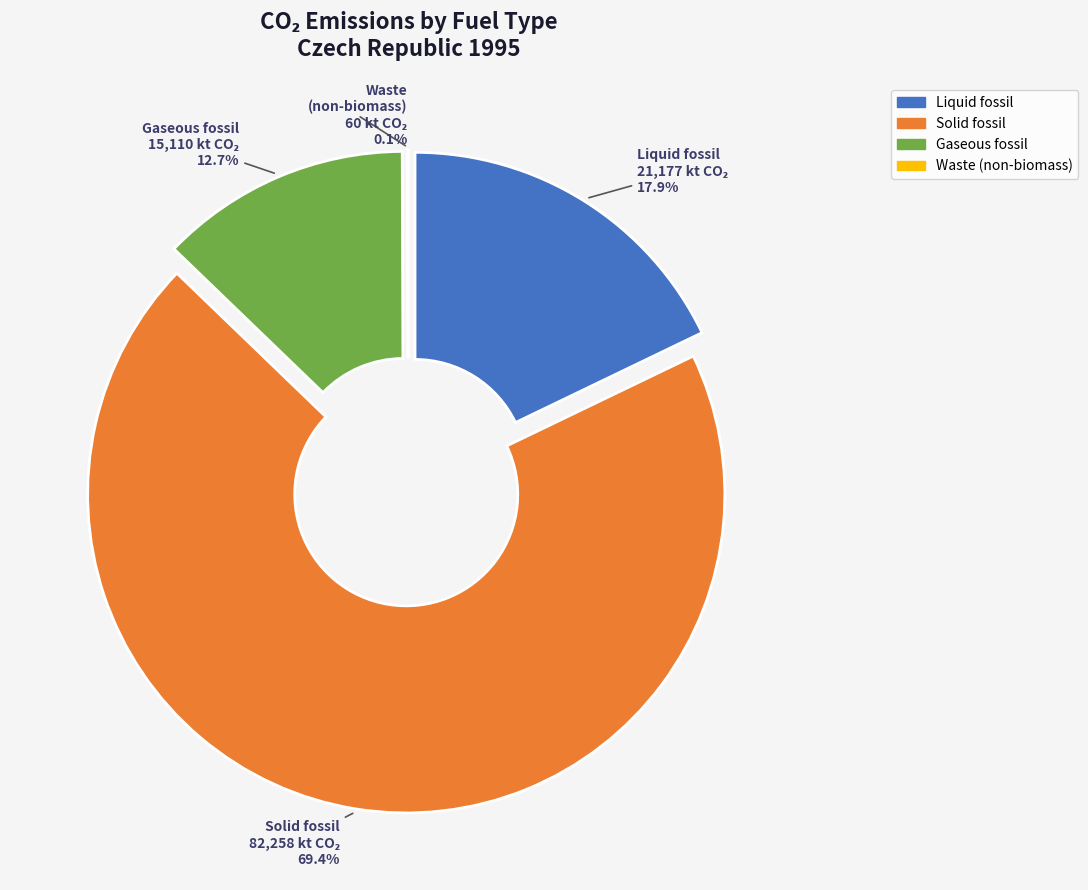

How many slices are in this pie chart?

4